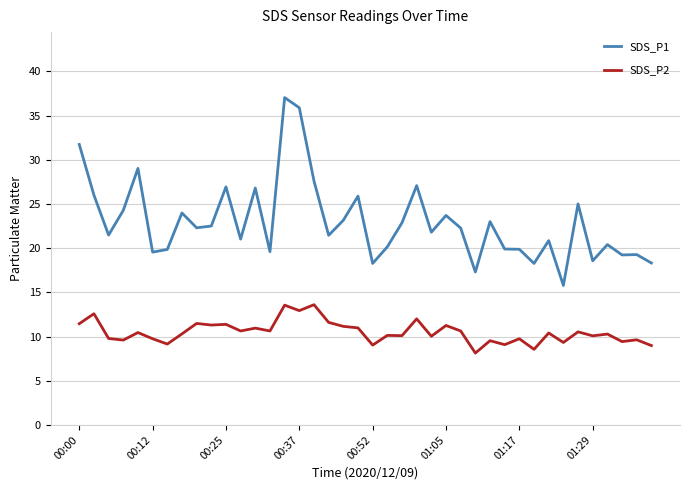

List the series in order of their peak value, lowest first.

SDS_P2, SDS_P1